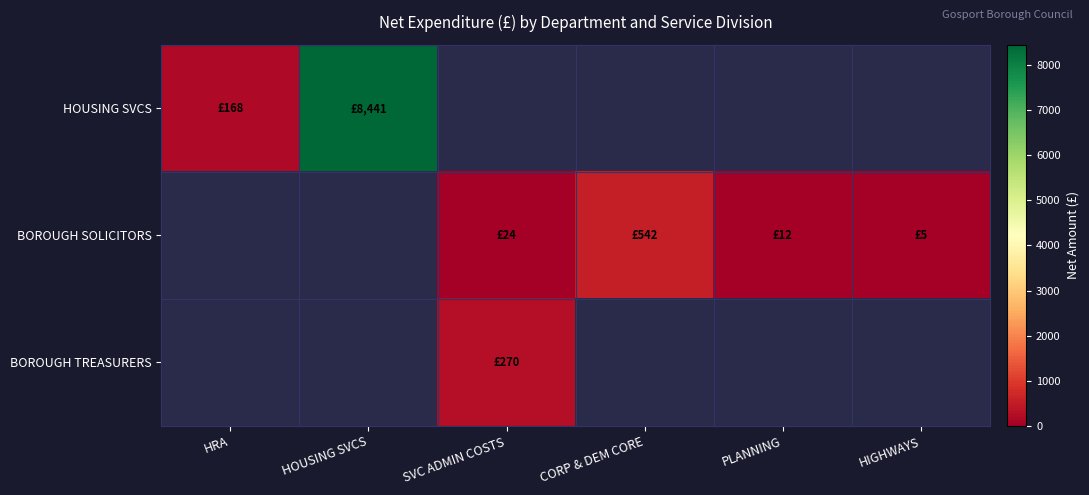

How many categories are shown in the chart?

6